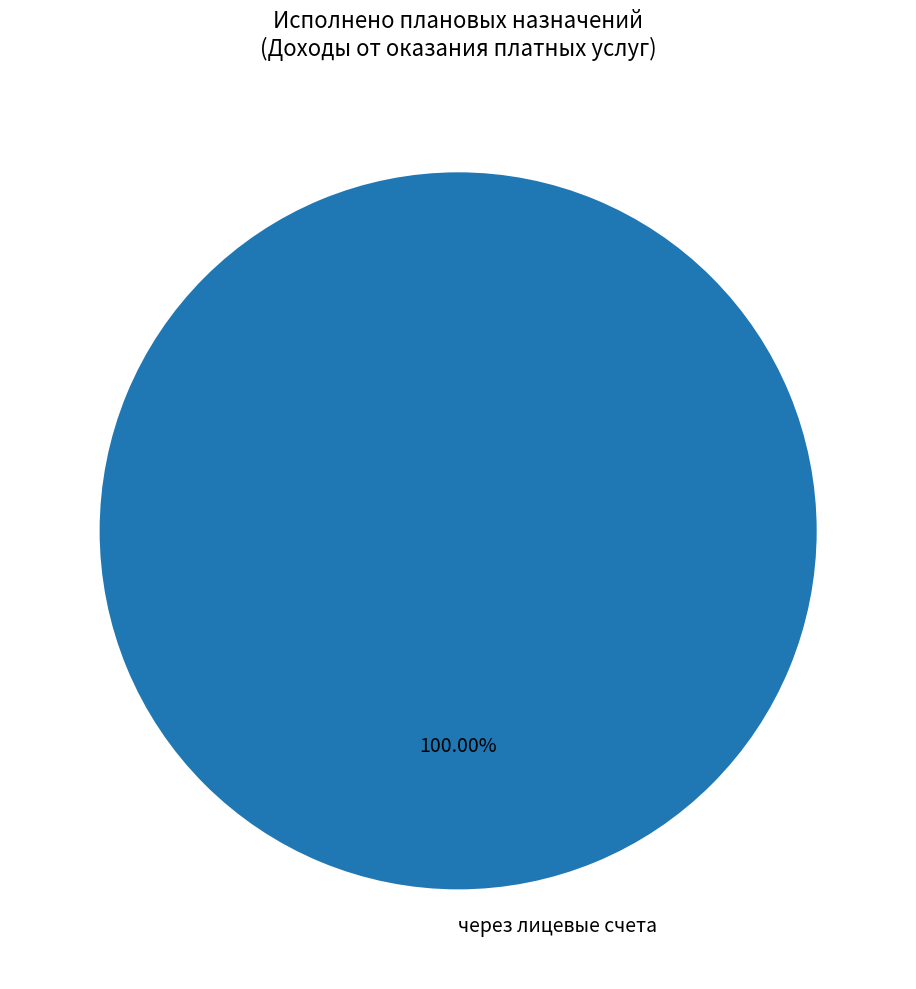

Rank the categories by value from highest to lowest.

через лицевые счета